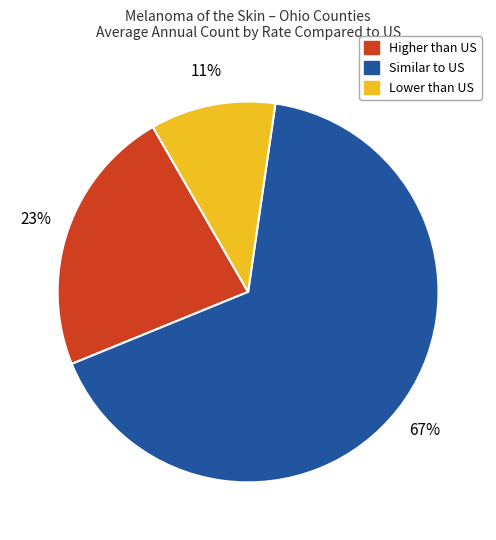

Does any single category account for the majority?

Yes